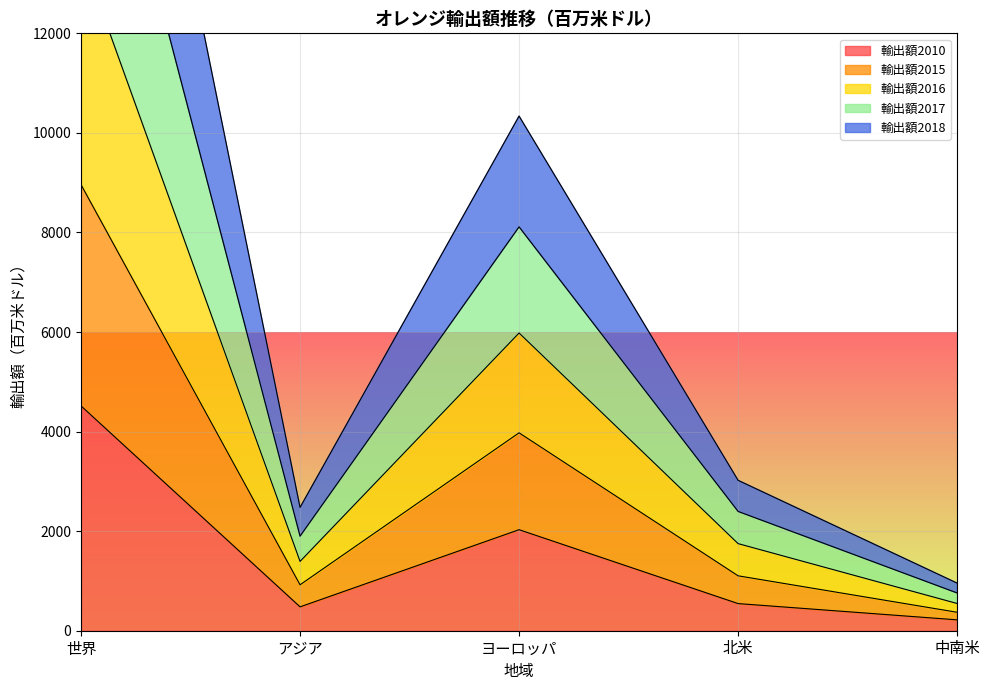

True or false: 輸出額2010 and 輸出額2016 intersect in this chart.

False